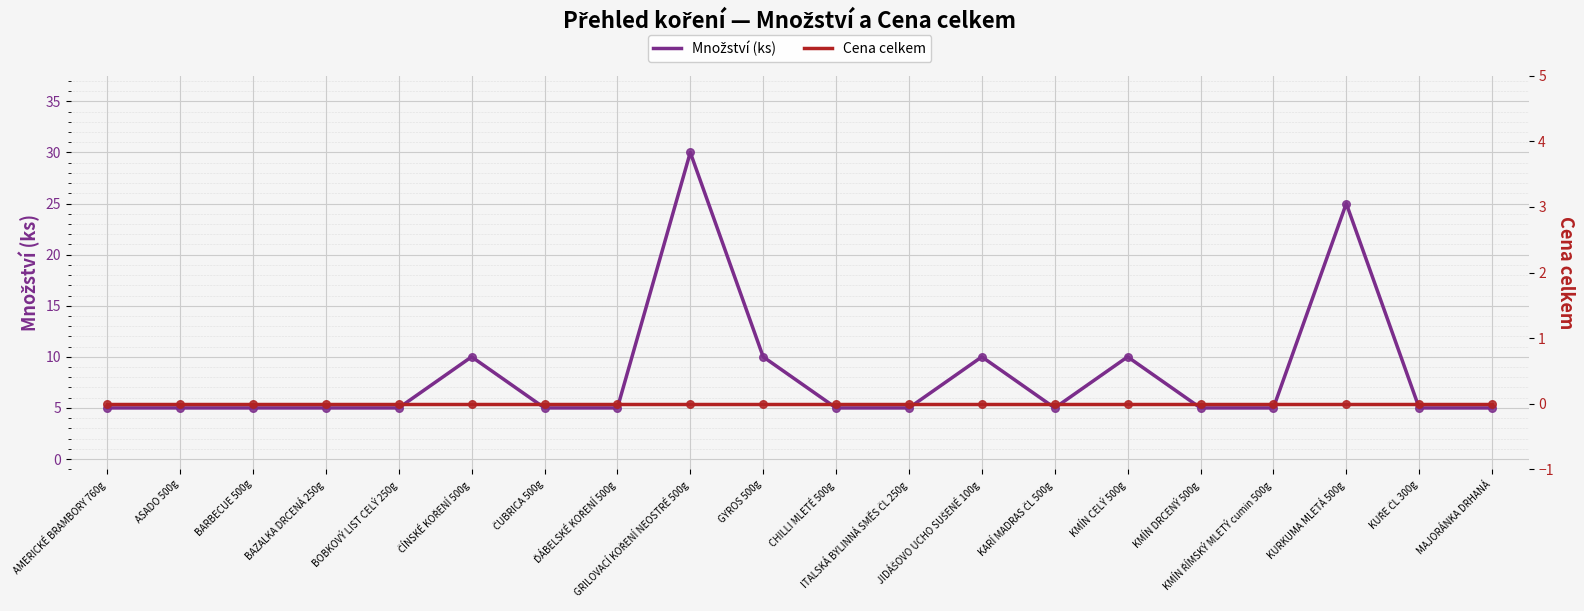

Which series reaches the maximum Y coordinate?

Množství (ks)